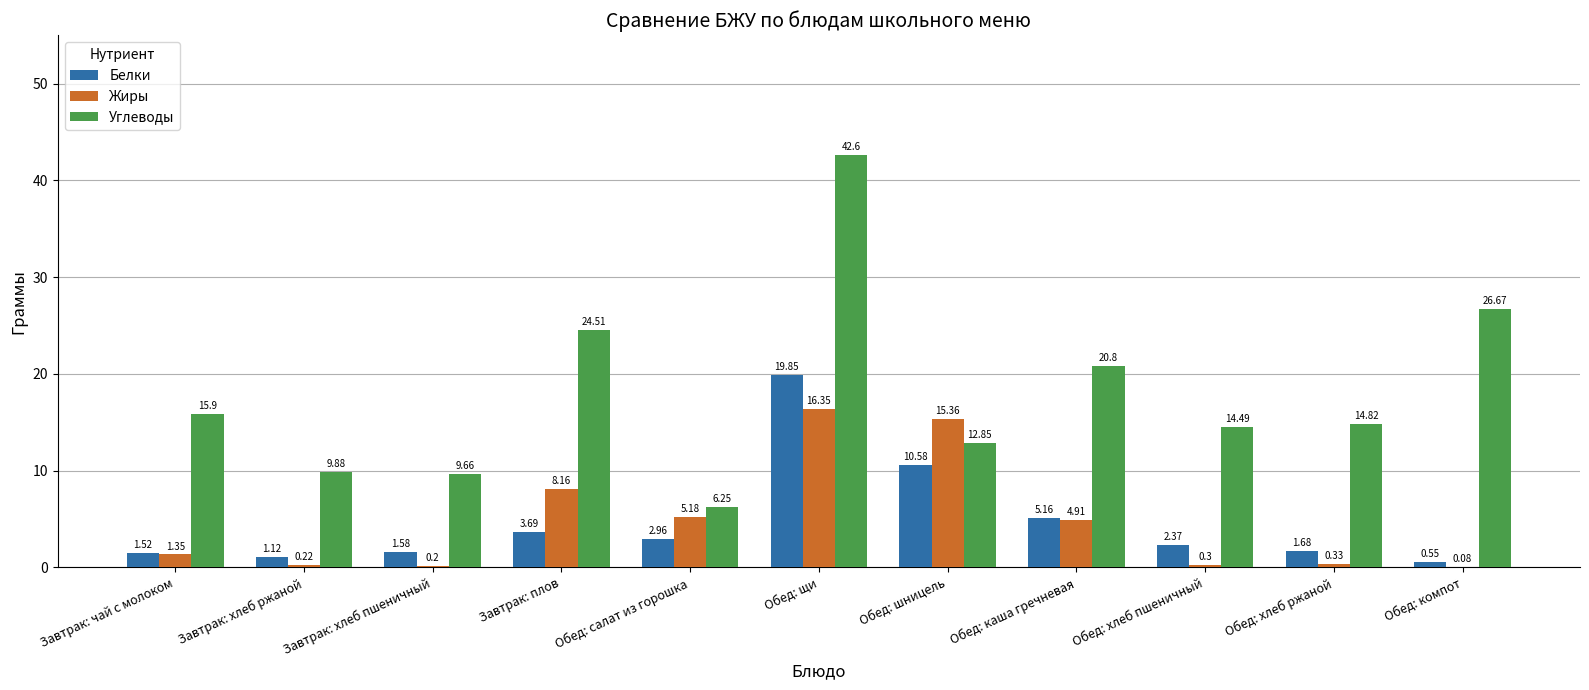

Where does the Углеводы series first go above 14?

Завтрак: чай с молоком